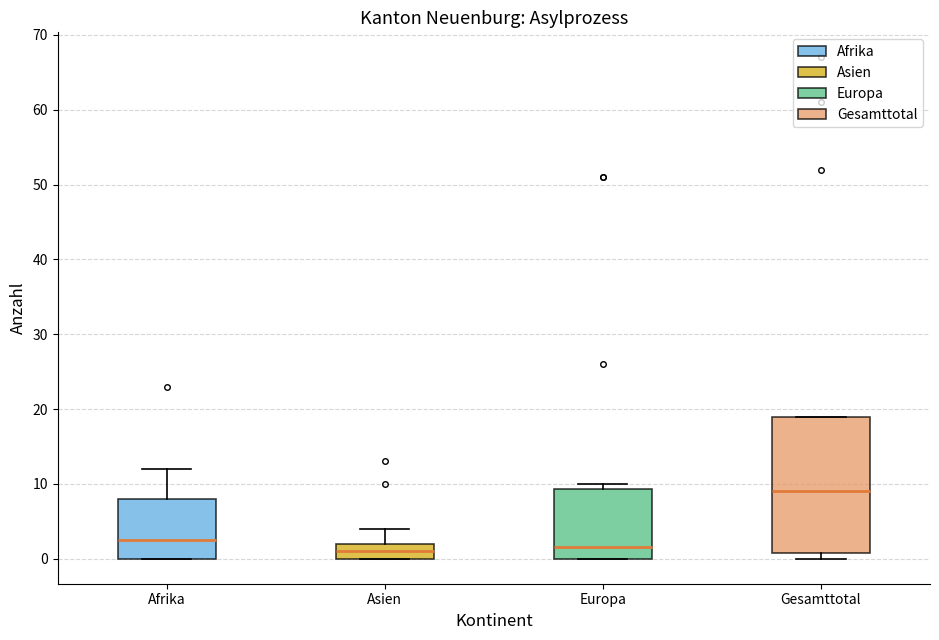

Reading left to right, transcribe this box plot: for each box, give where its median line is, the range the box spans, and where its two whiskers end, as read against the y-axis. The values are not printed on the chart, so give them approximately, as read against the axis.

Afrika: median 3, box 0 to 8, whiskers 0 to 12
Asien: median 1, box 0 to 2, whiskers 0 to 4
Europa: median 2, box 0 to 9, whiskers 0 to 10
Gesamttotal: median 9, box 1 to 19, whiskers 0 to 19